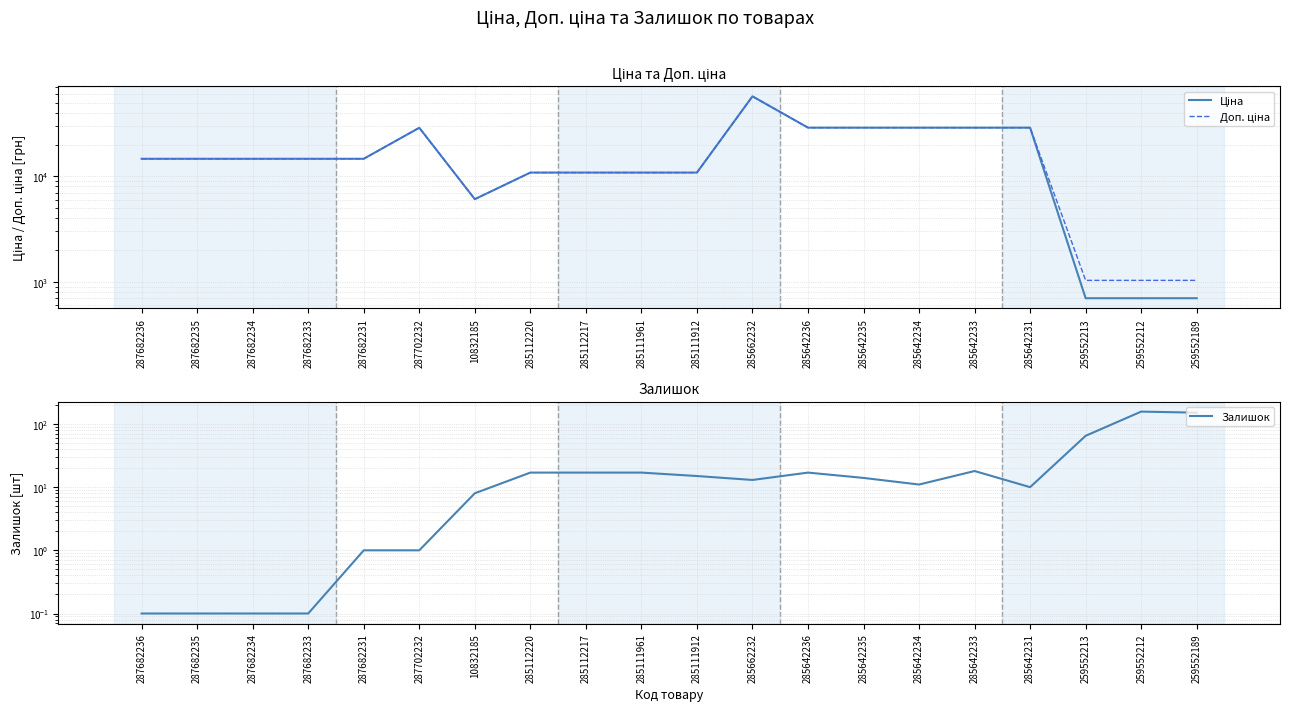

True or false: Доп. ціна and Залишок intersect in this chart.

False